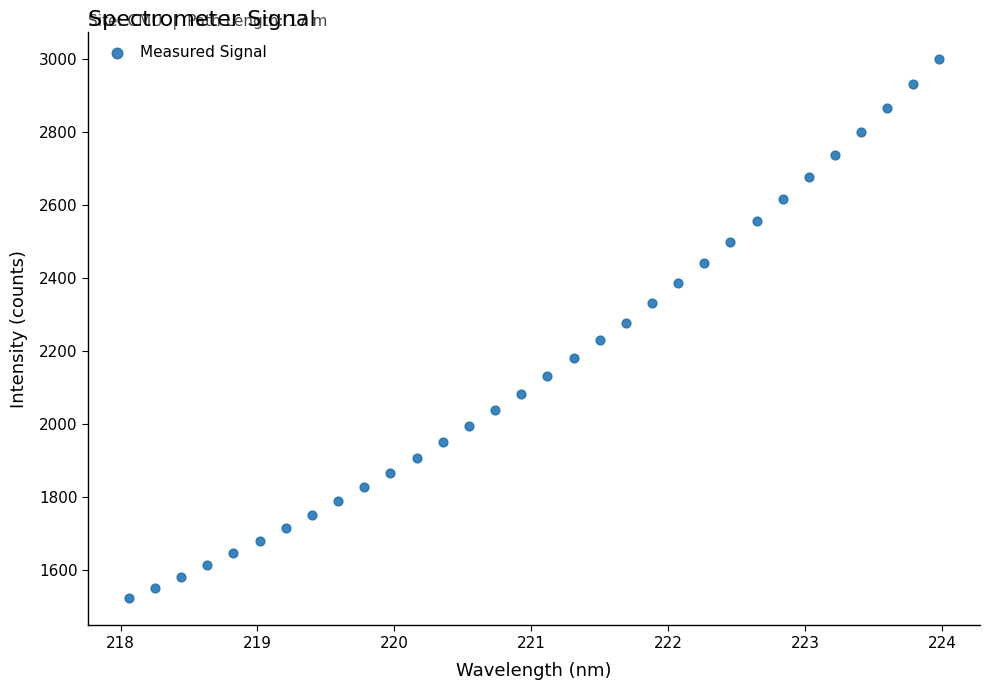

What is the range of Y values (max minus min)?

1479.4